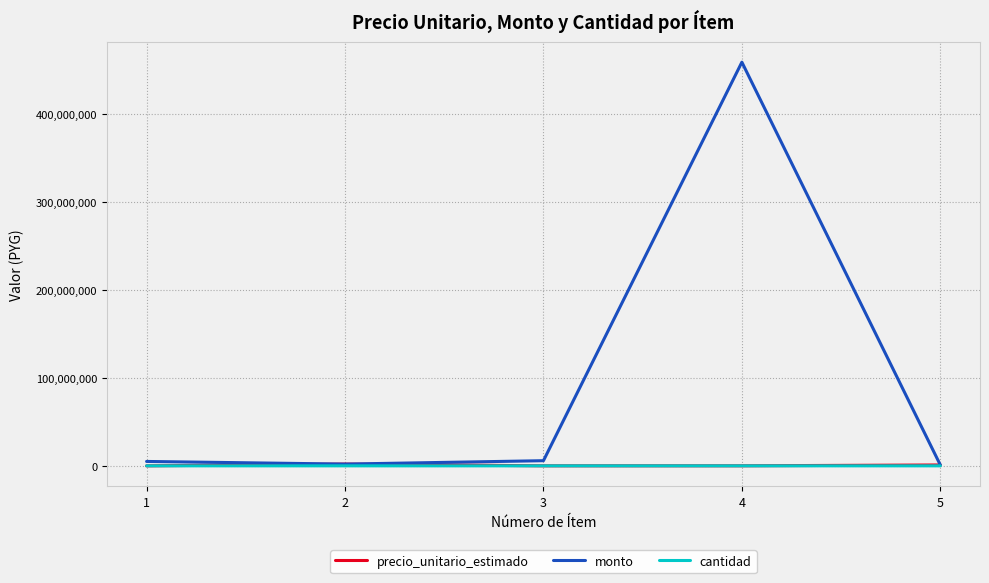

Where does the cantidad series first go above 200?

1